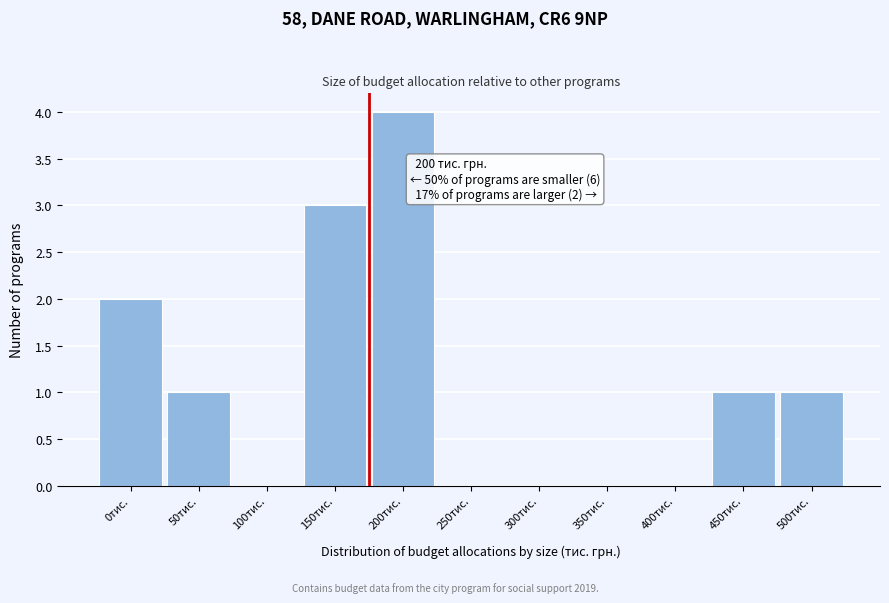

Reading left to right, extract all data points from this chart.

0тис.=2	50тис.=1	100тис.=0	150тис.=3	200тис.=4	250тис.=0	300тис.=0	350тис.=0	400тис.=0	450тис.=1	500тис.=1